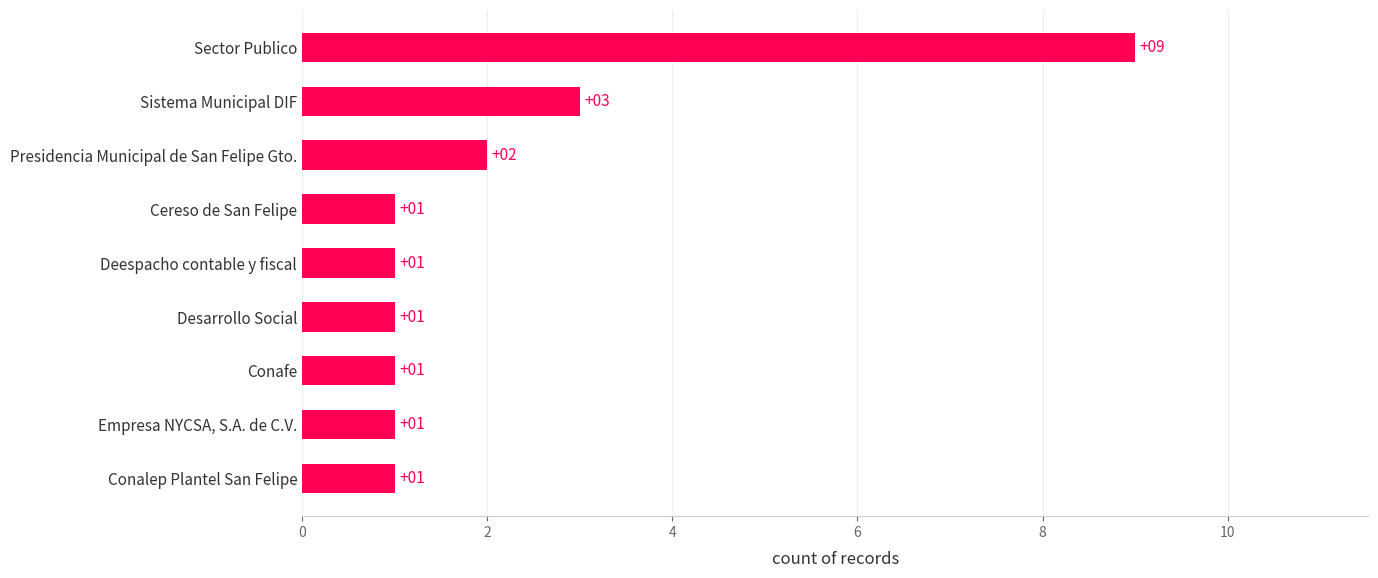

Where is the data nearest to the value 5?

Sistema Municipal DIF